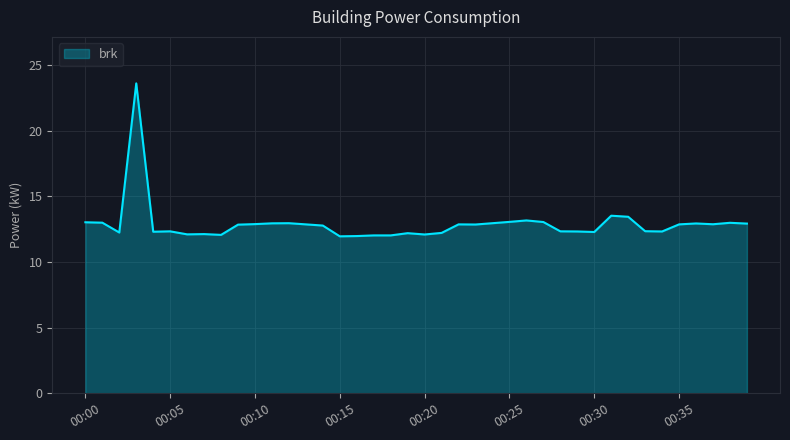

What is the greatest value displayed?

23.6